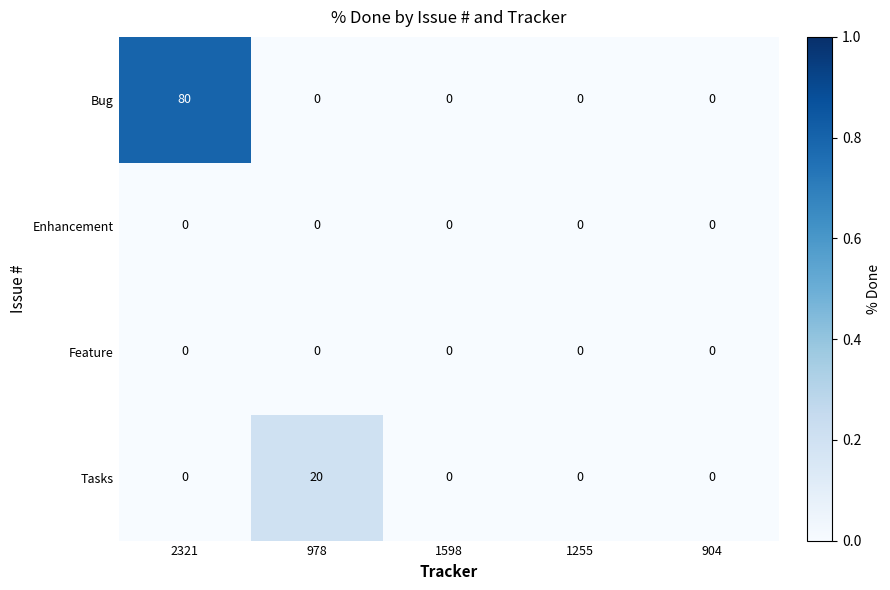

Which series changed the most between 978 and 904?

Tasks